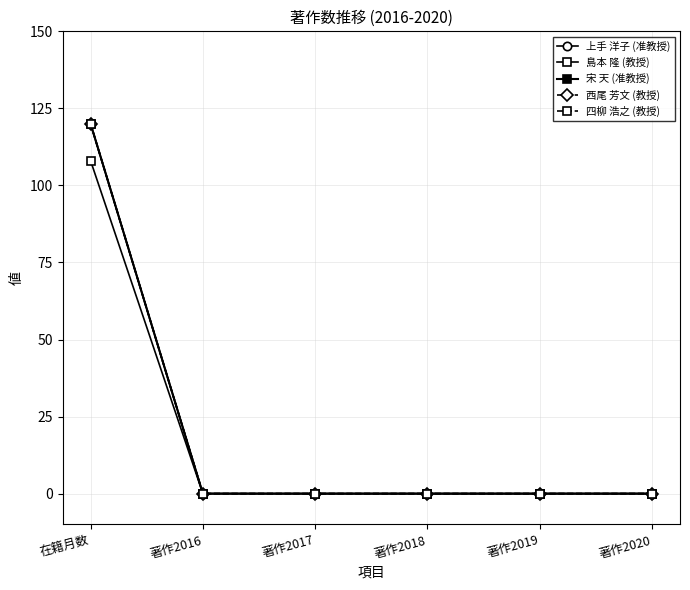

What is the difference between the maximum and second lowest values in the 四柳 浩之 (教授) series?

120